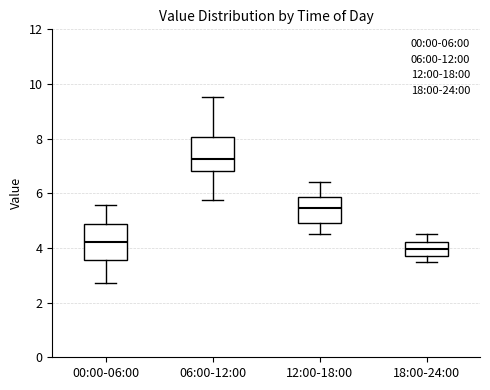

Reading left to right, read every box against the y-axis: the position of its median line, the range the box covers, and the ends of its whiskers. The values are not printed on the chart, so give them approximately, as read against the axis.

00:00-06:00: median 4.2, box 3.6 to 4.8, whiskers 2.8 to 5.6
06:00-12:00: median 7.2, box 6.8 to 8.0, whiskers 5.8 to 9.6
12:00-18:00: median 5.4, box 5.0 to 5.8, whiskers 4.6 to 6.4
18:00-24:00: median 4.0, box 3.8 to 4.2, whiskers 3.6 to 4.6